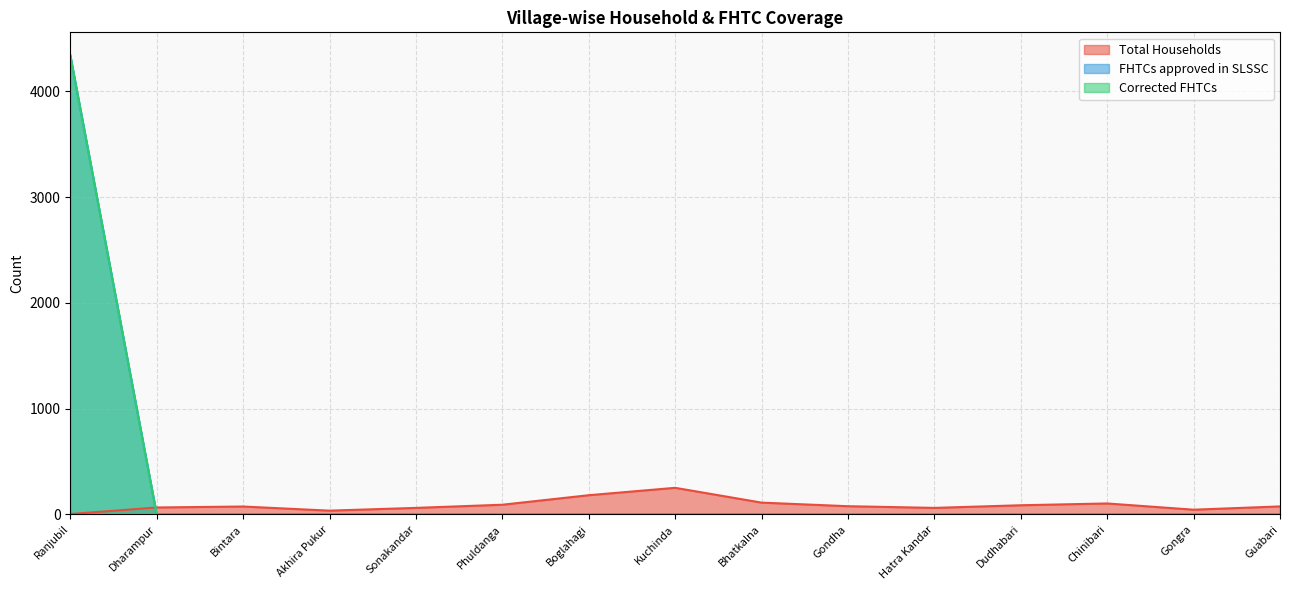

How many times do Corrected FHTCs and Total Households cross each other?

1